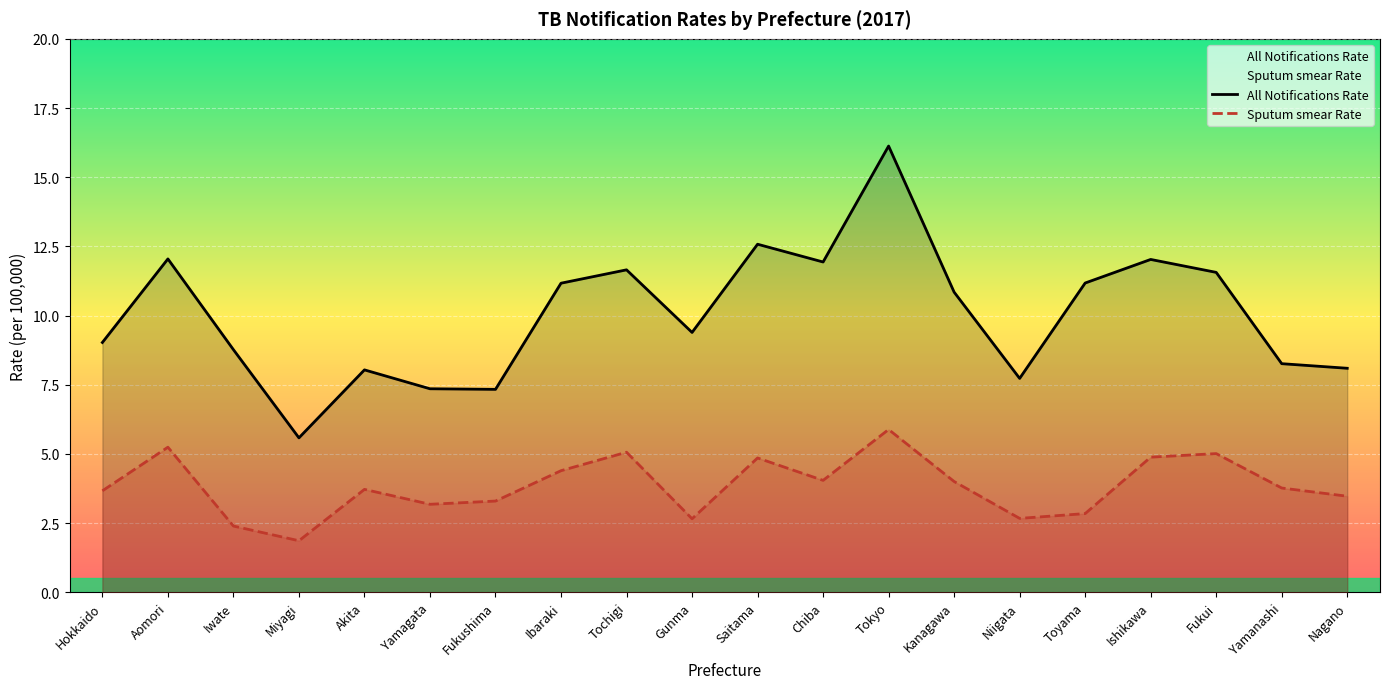

List the series in order of their overall mean, highest first.

All Notifications Rate, Sputum smear Rate